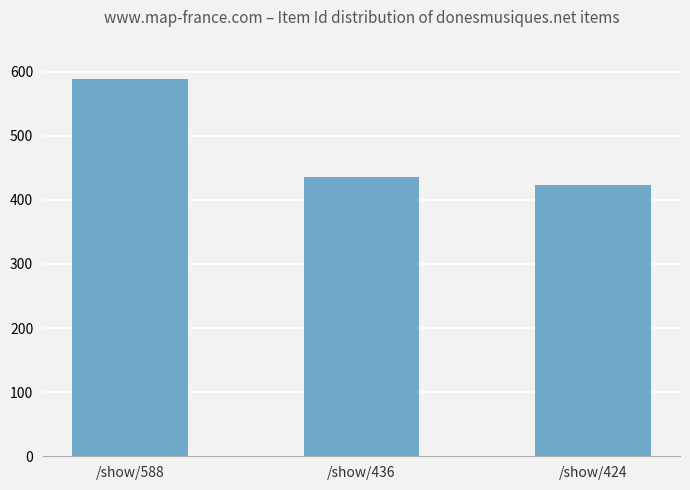

At which label does the data first exceed 436?

/show/588